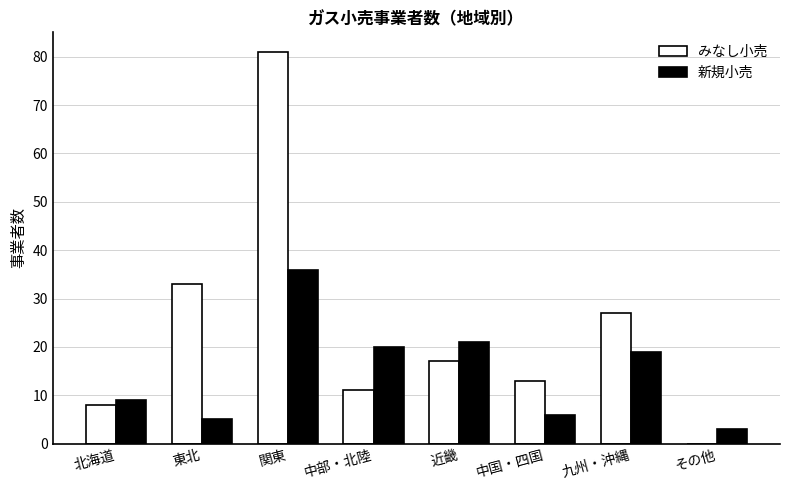

How many groups of bars are there?

8